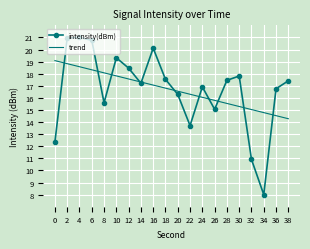

What value does the trend series have at 22?

16.3